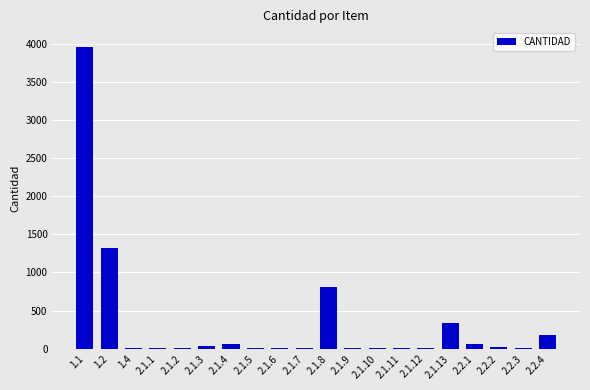

True or false: the data shows 1320.0 at 1.2.

True